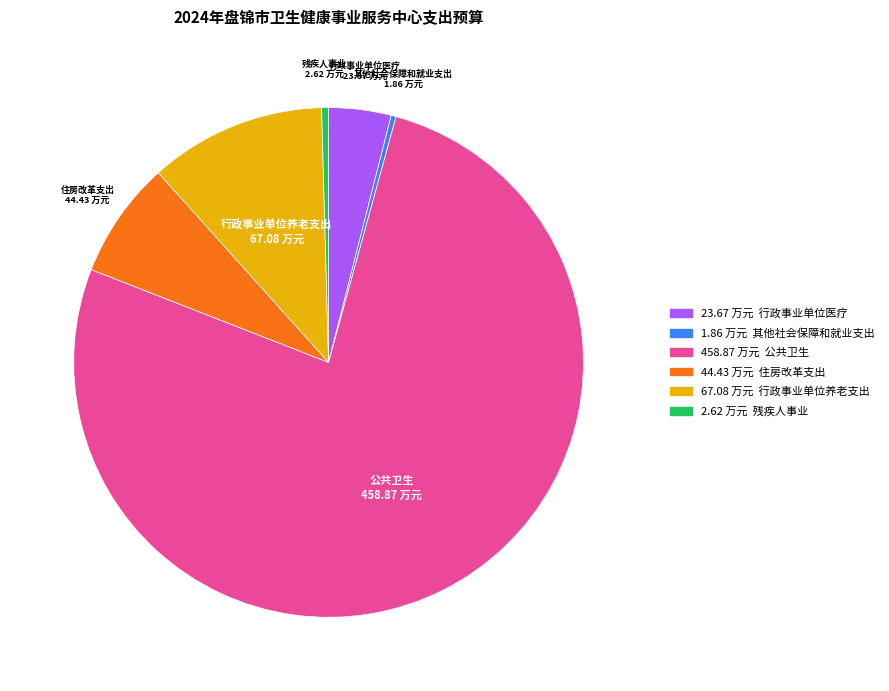

Is it true that 住房改革支出 is 7% of the pie?

True